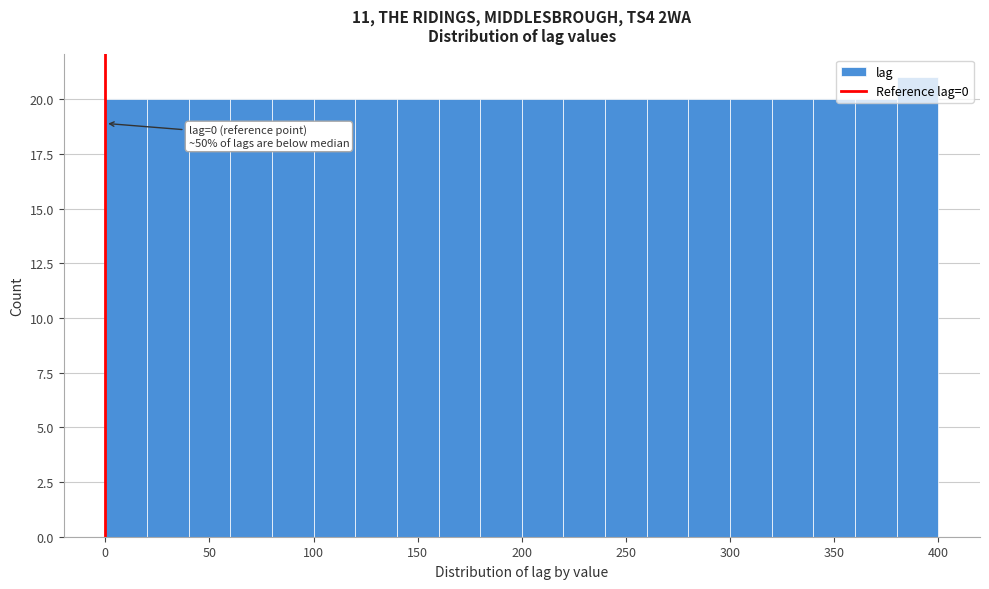

Over which range of the x-axis is the bar tallest?

380 to 400